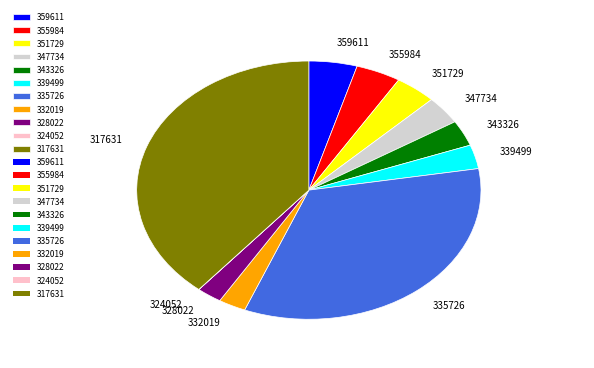

Is the sum of 355984 and 339499 greater than half?

No